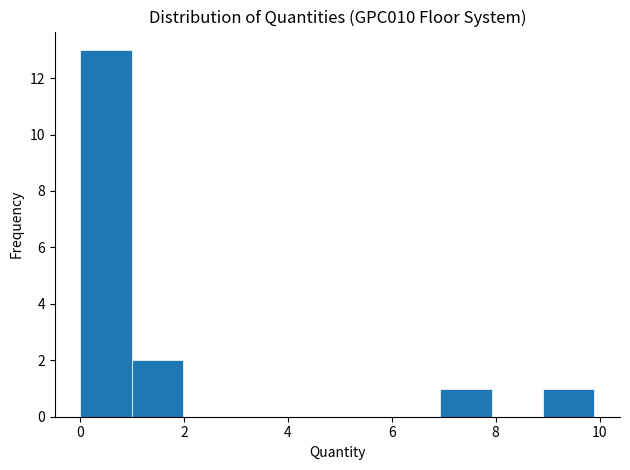

Reading left to right, transcribe this chart: for each bar, give the range it covers on the x-axis and its height. Neither the bar edges nor the heights are printed on the chart, so give them approximately, as read against the axes.

0 to 1: 13
1 to 2: 2
2 to 3: 0
3 to 4: 0
4 to 5: 0
5 to 6: 0
6 to 7: 0
7 to 8: 1
8 to 9: 0
9 to 10: 1